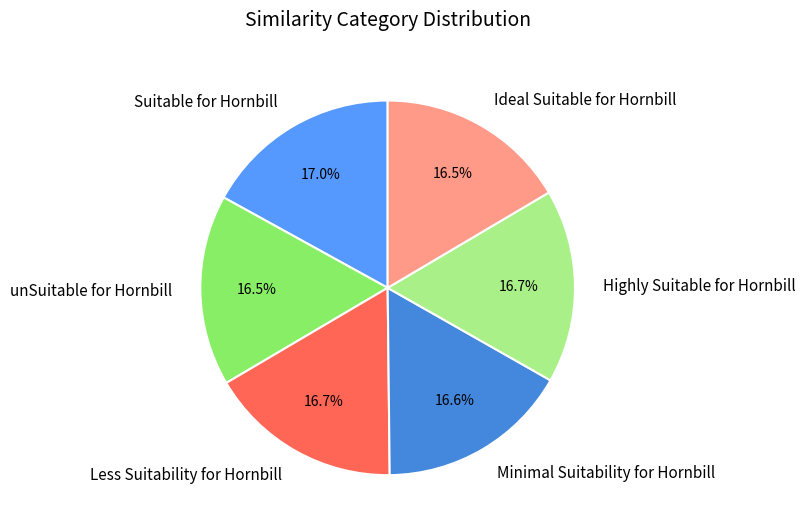

What is the ratio of the value at Less Suitability for Hornbill to the value at Suitable for Hornbill?

1.0